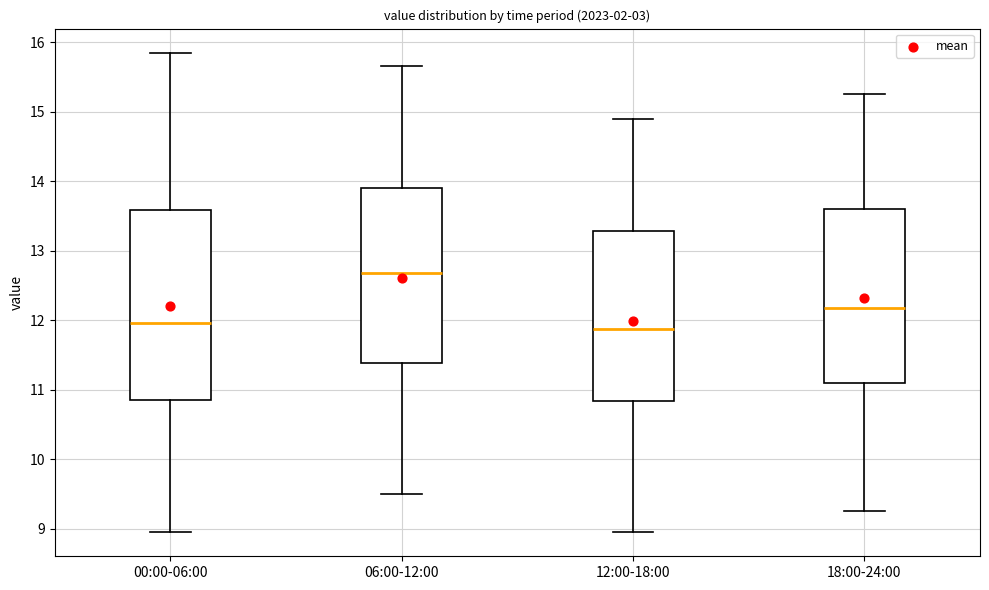

Comparing the boxes themselves (not the whiskers), which one is the tallest?

00:00-06:00